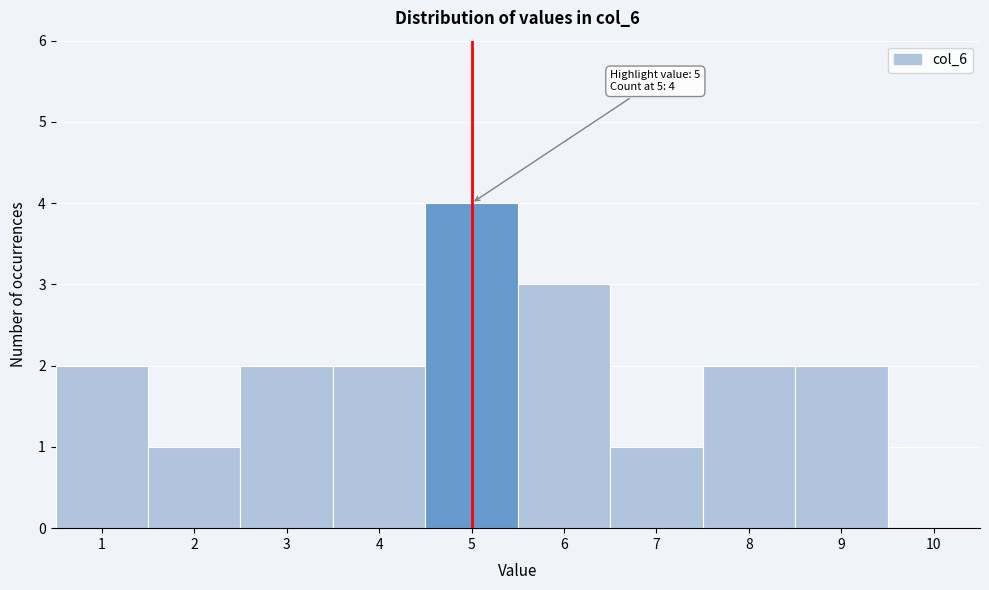

Which range on the x-axis has the tallest bar?

4.5 to 5.5